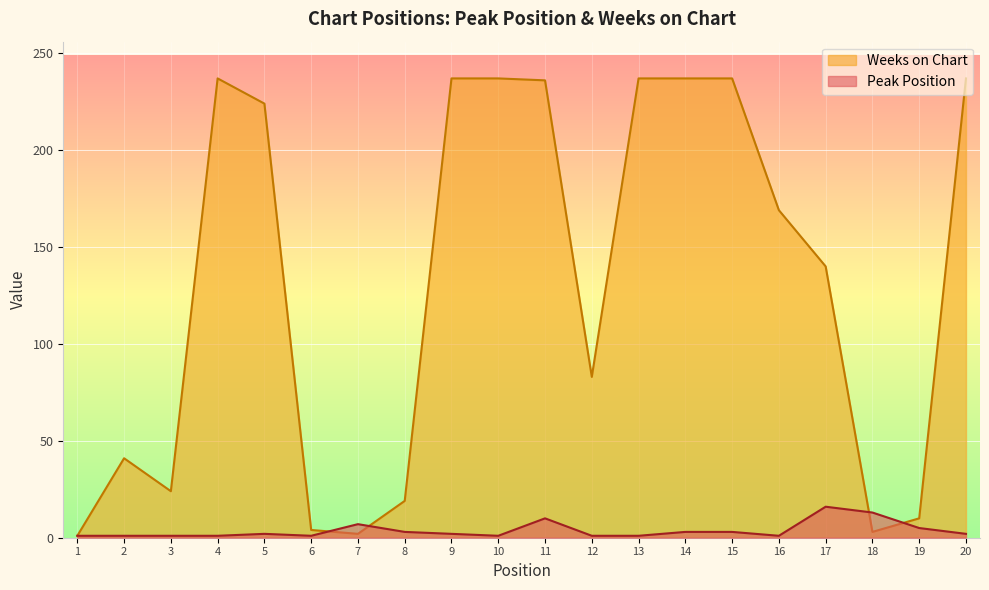

At how many categories does at least one series exceed 57?

12